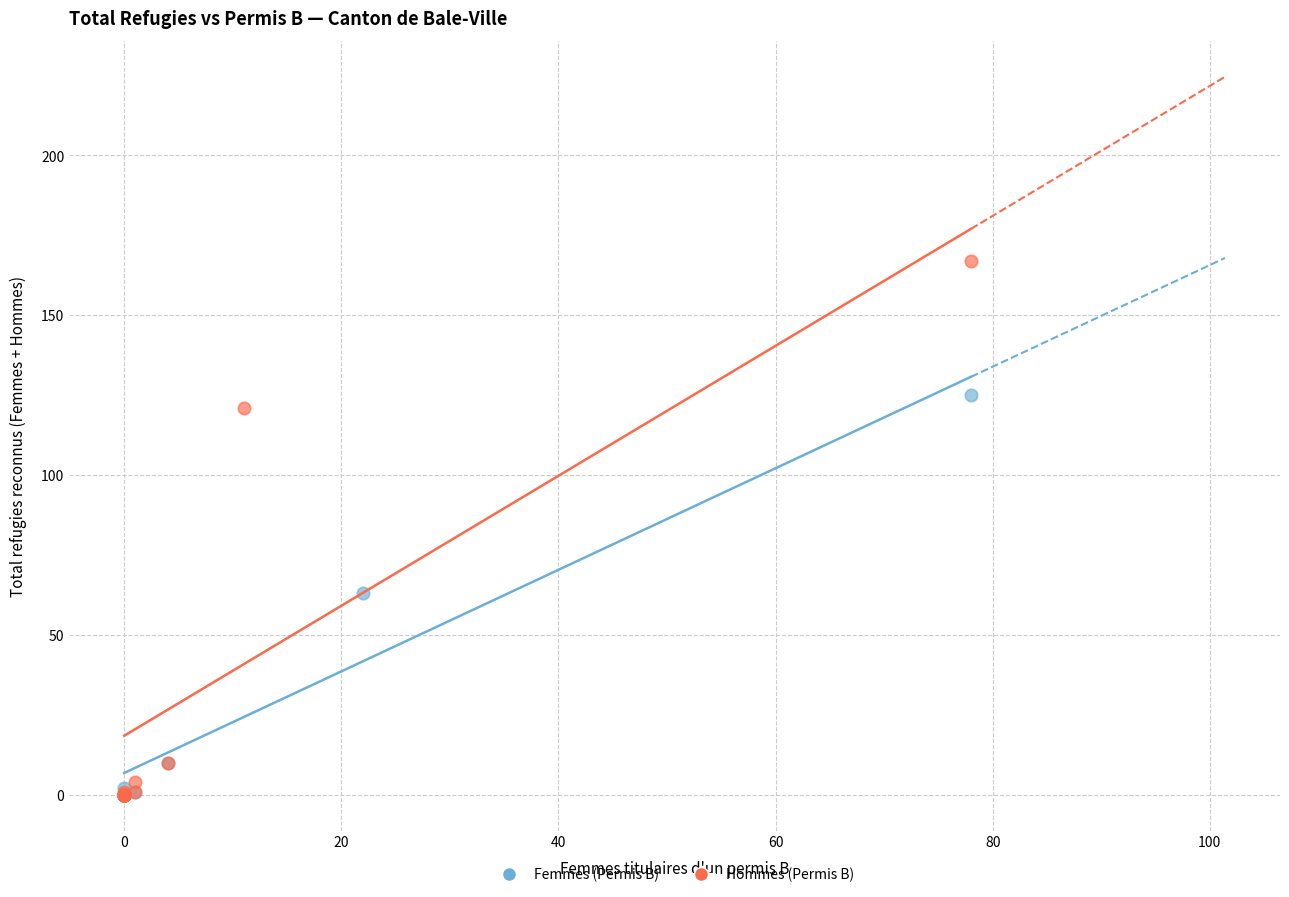

Which series has the largest Y range (max minus min)?

Hommes (Permis B)